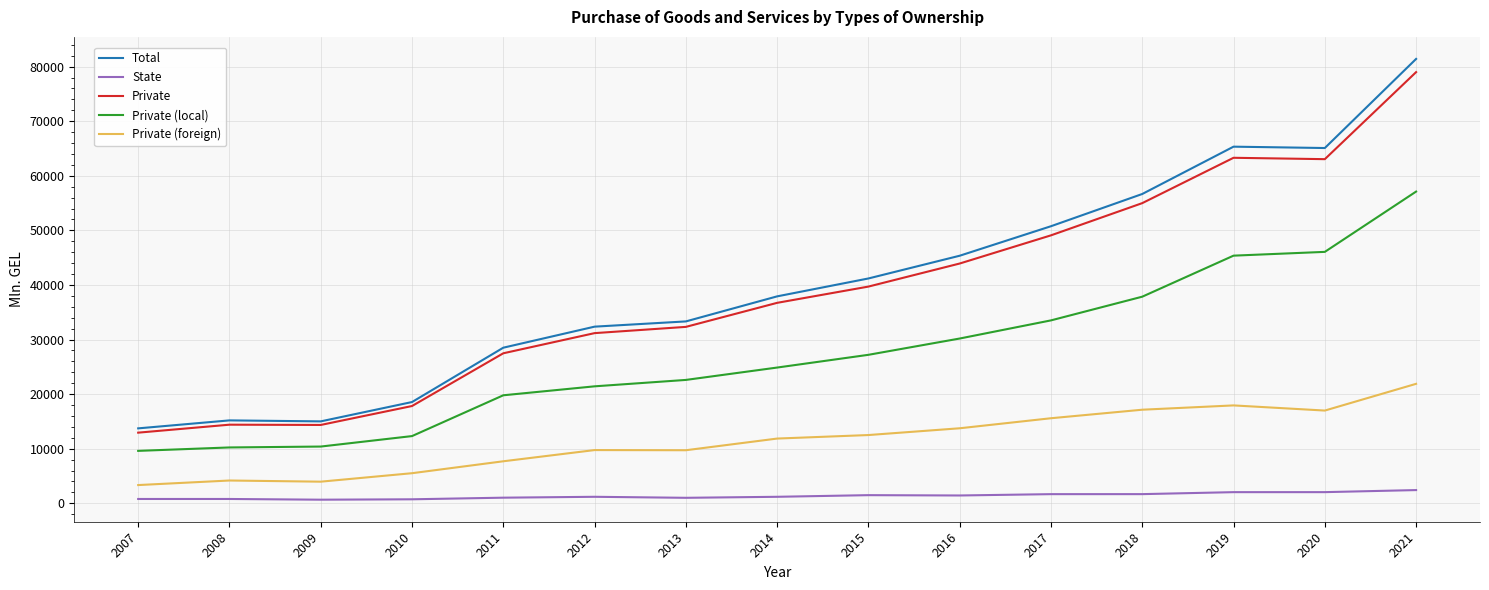

True or false: State has a value of 1186.6 at 2014.

True